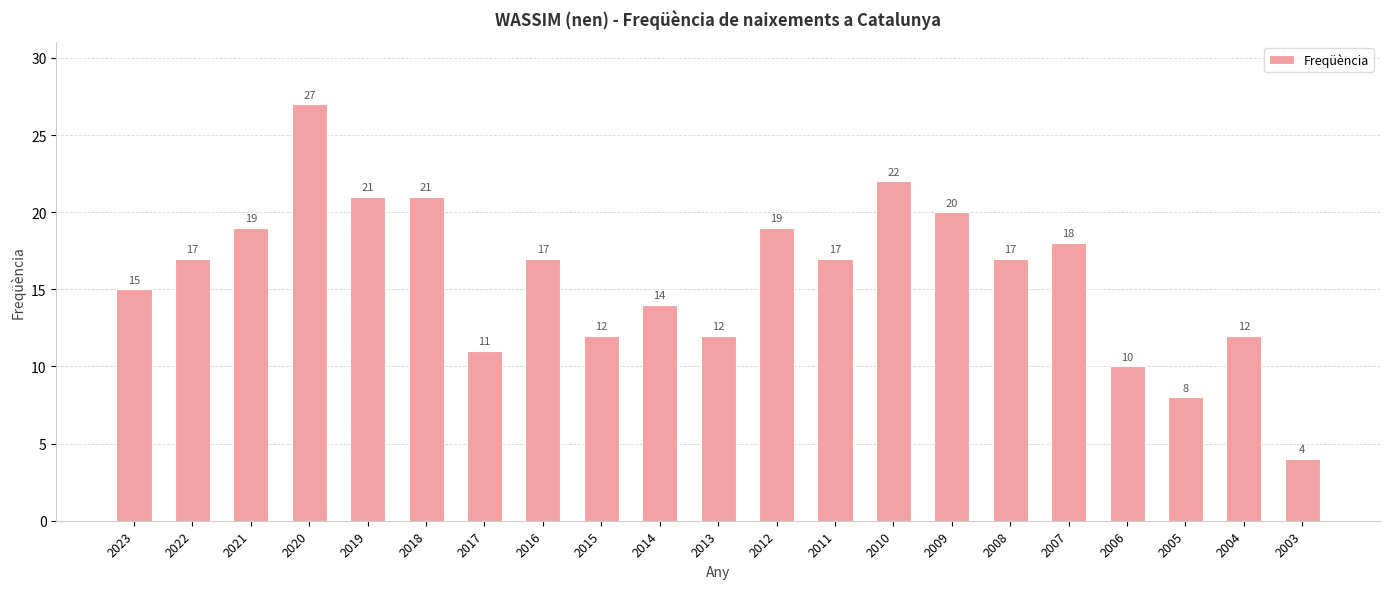

Reading left to right, extract all data points from this chart.

2023=15	2022=17	2021=19	2020=27	2019=21	2018=21	2017=11	2016=17	2015=12	2014=14	2013=12	2012=19	2011=17	2010=22	2009=20	2008=17	2007=18	2006=10	2005=8	2004=12	2003=4